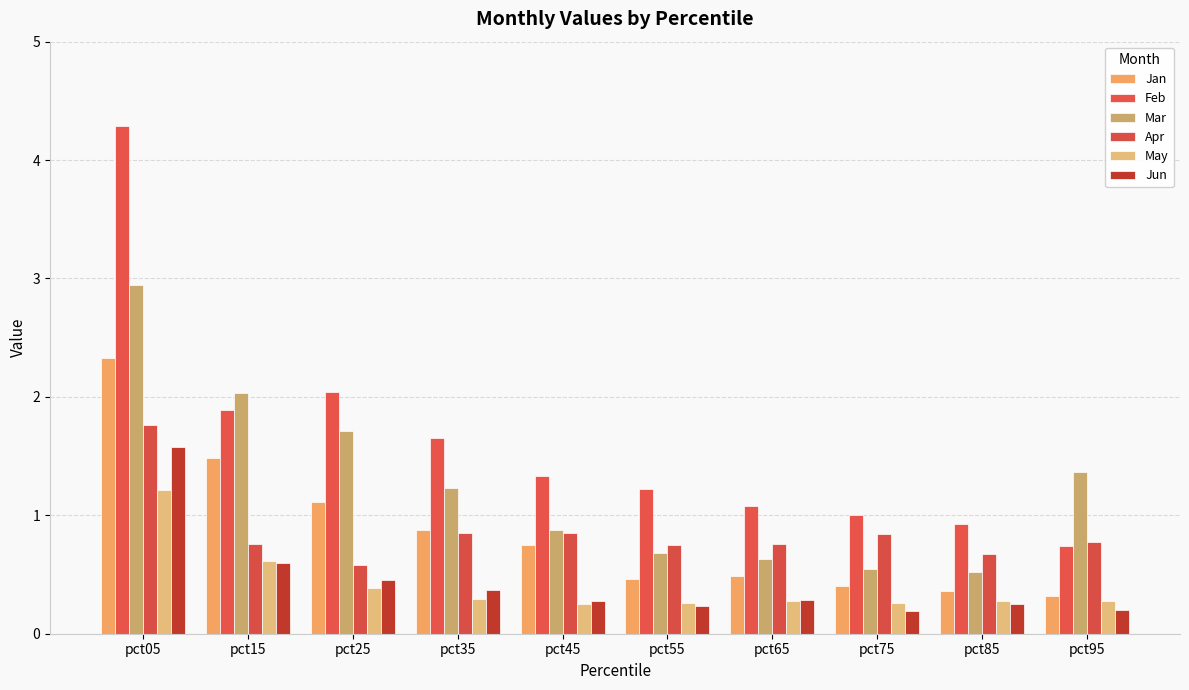

How many values in the Mar series exceed 1?

5